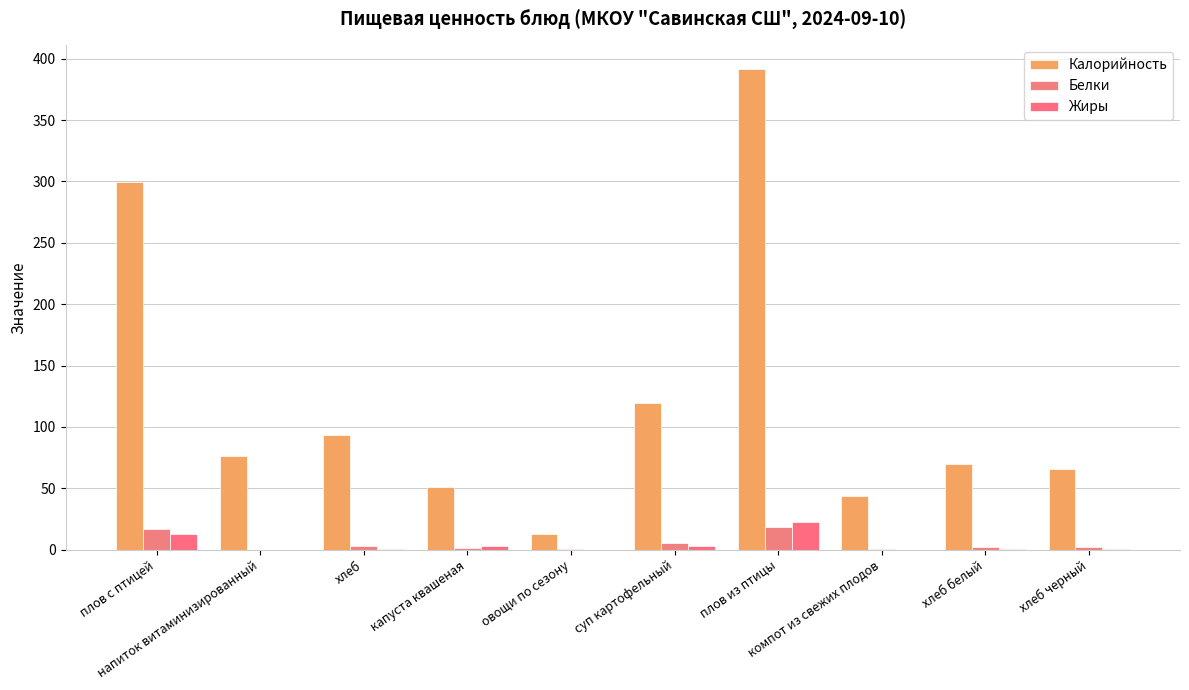

True or false: Жиры has a value of 22.5 at плов из птицы.

True